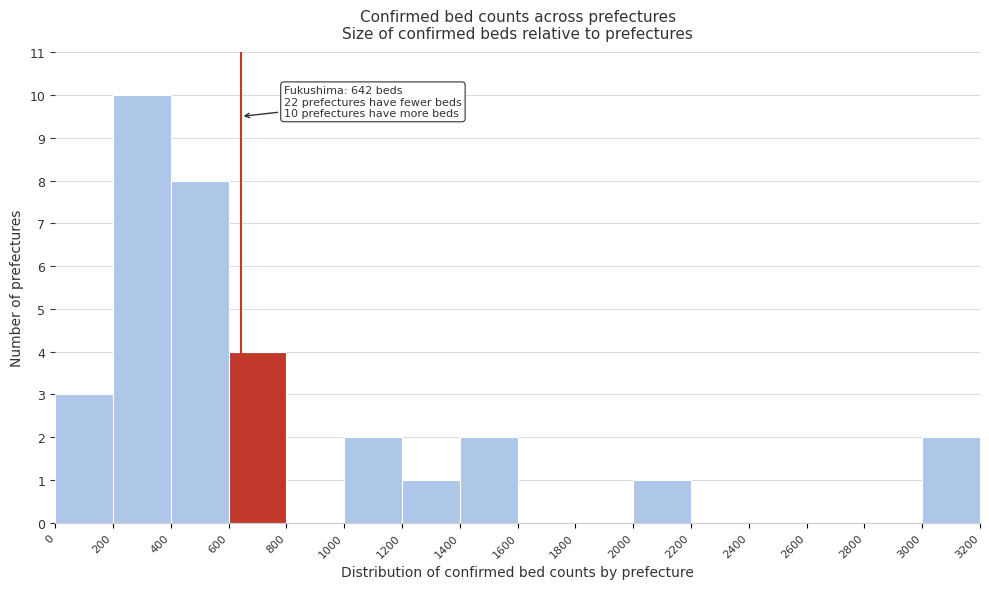

Which range on the x-axis has the tallest bar?

200 to 400